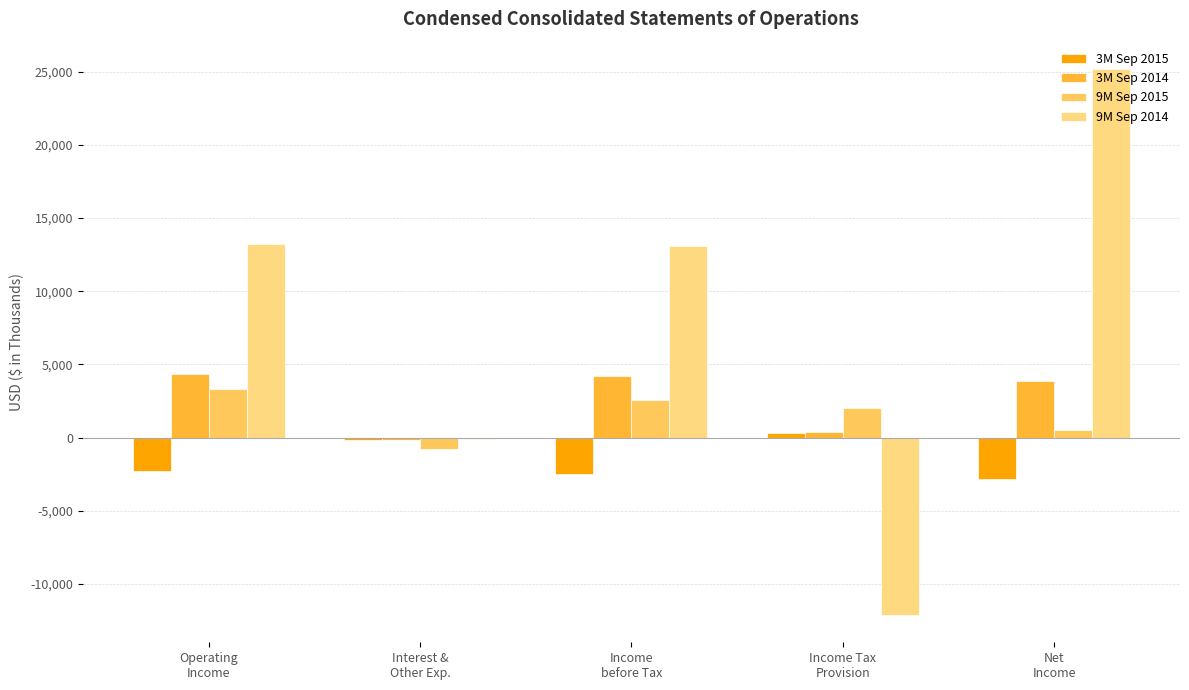

What is the sum of all 3M Sep 2015 values?

-7410